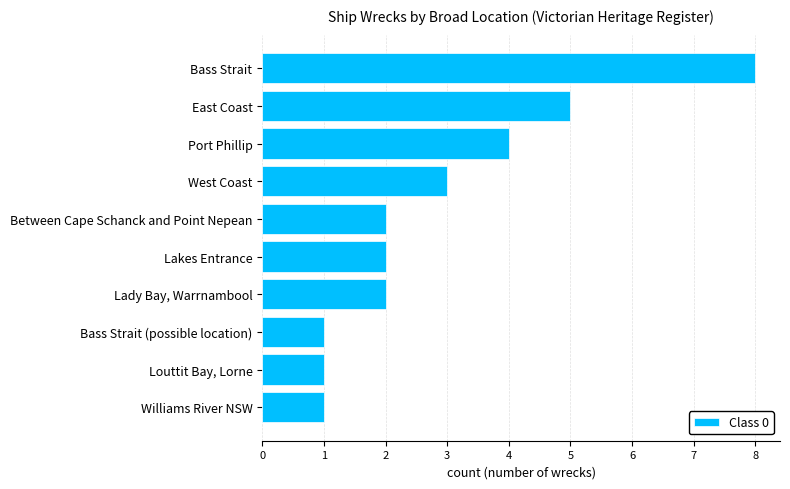

Where is the data nearest to the value 4?

Port Phillip